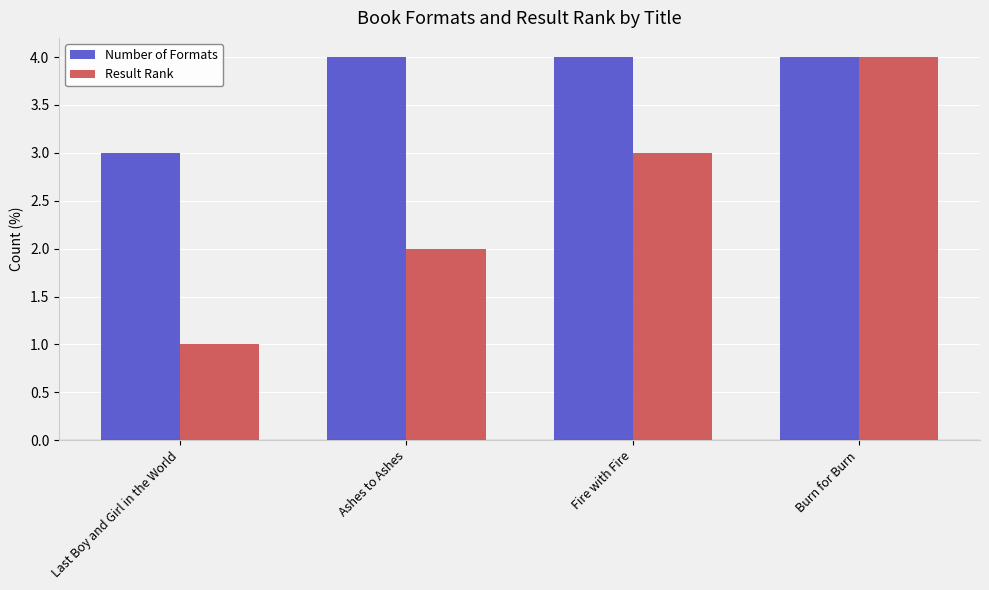

At which category is the sum across all series the highest?

Burn for Burn